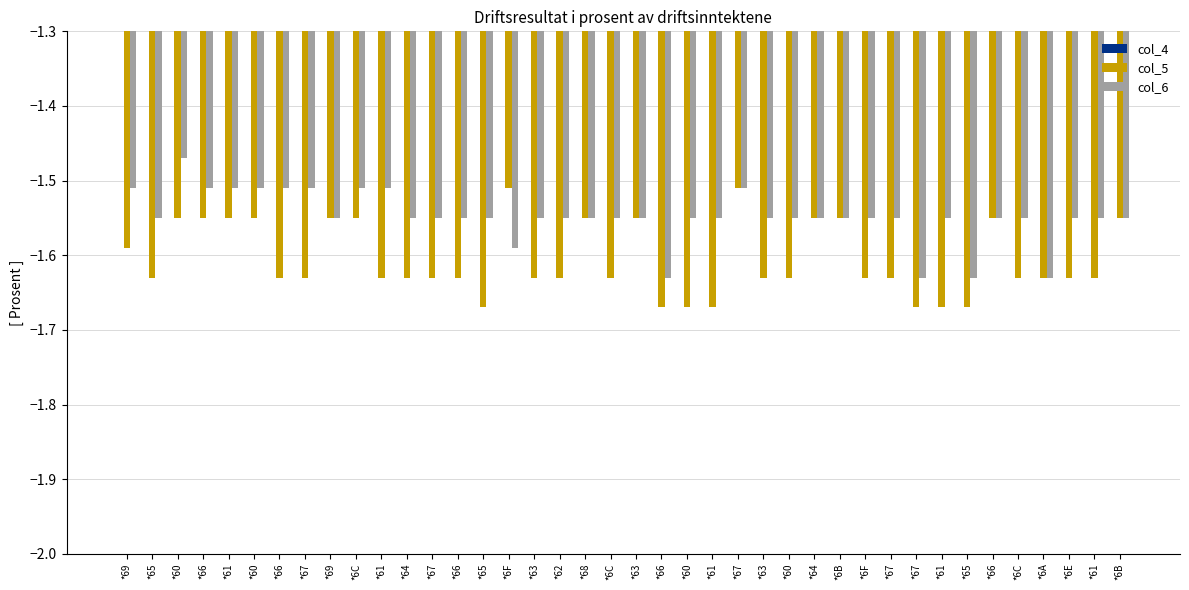

What is the sum of the col_6 values at *6C and *6B?

-3.1